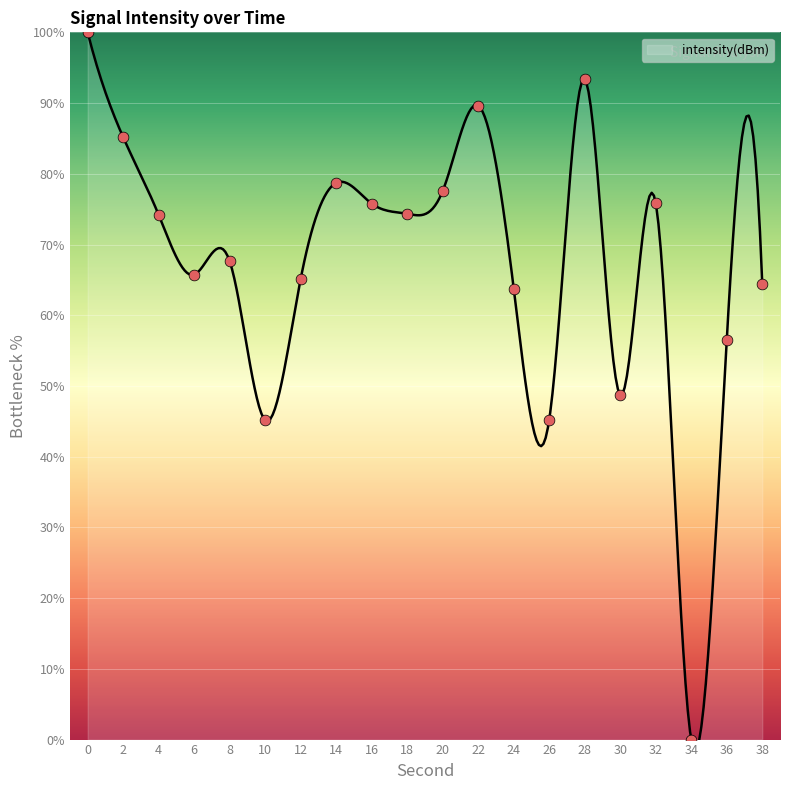

What is the change in value from 2 to 4?

-11.0